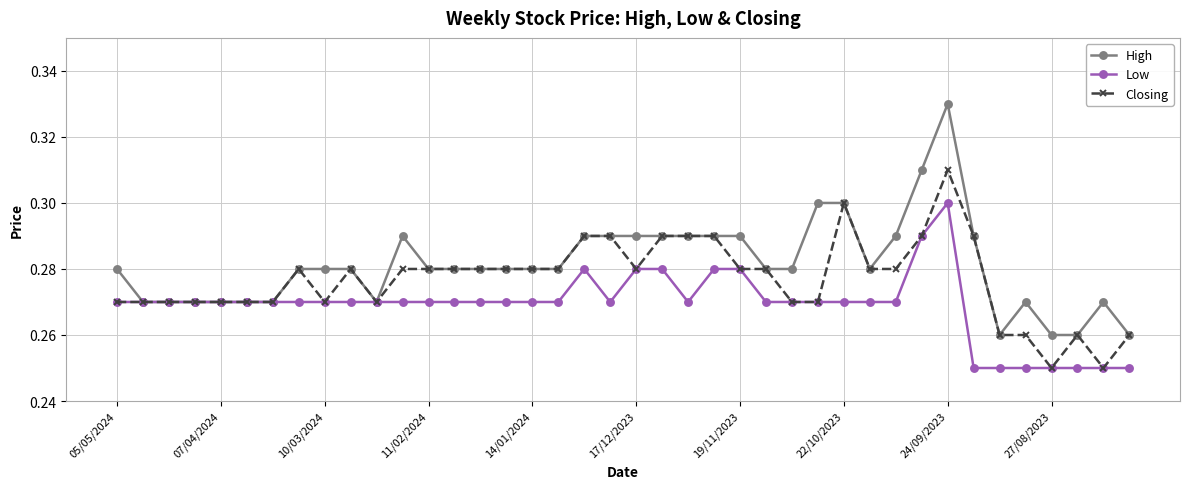

How many categories are shown in the chart?

40